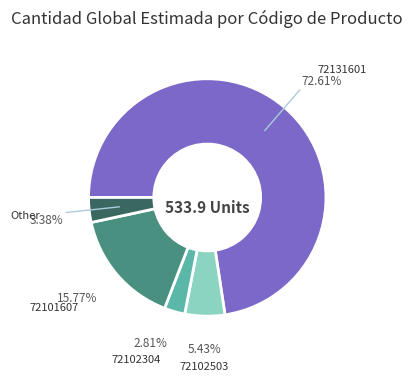

Does any single category account for the majority?

Yes